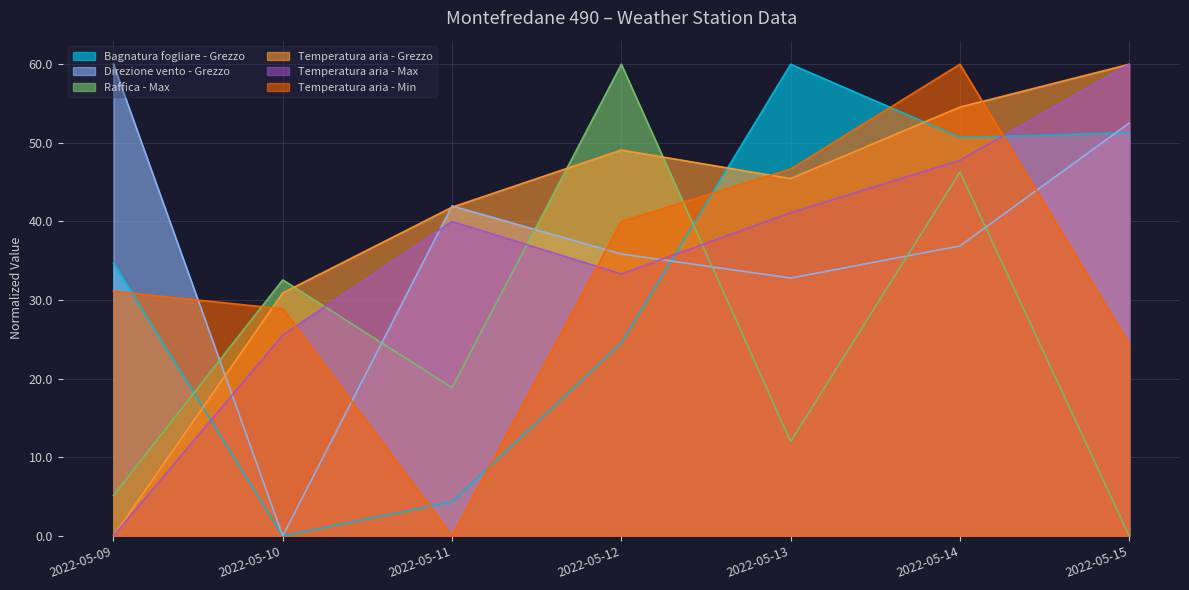

How many times do Temperatura aria - Grezzo and Temperatura aria - Min cross each other?

3